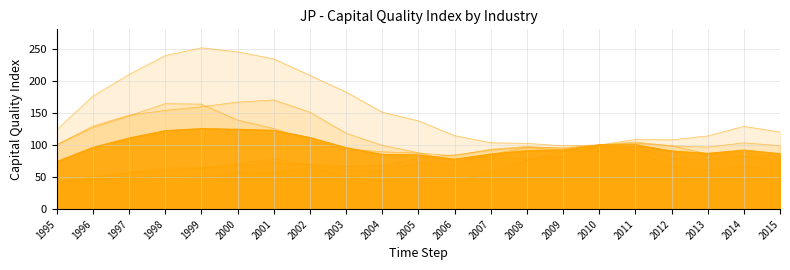

How many lines are shown in the chart?

7